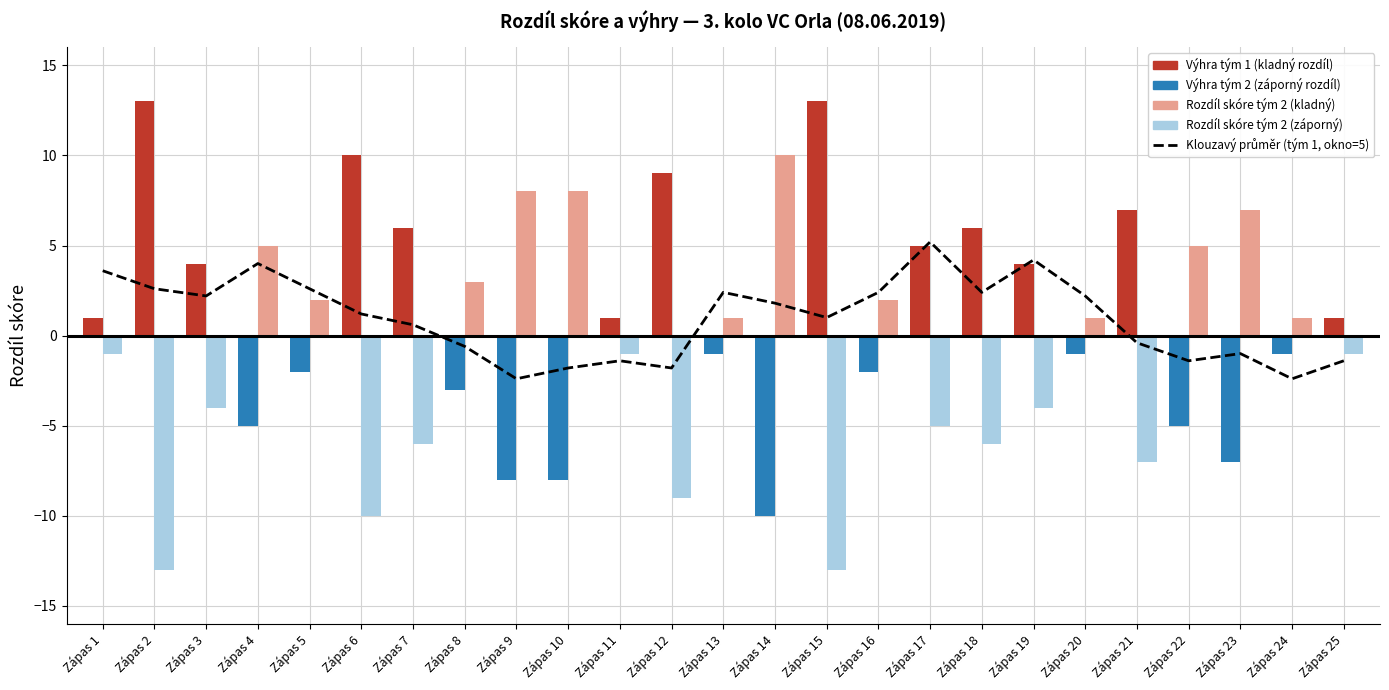

True or false: Rozdíl skóre (tým 1) has a value of 9.0 at Zápas 12.

True